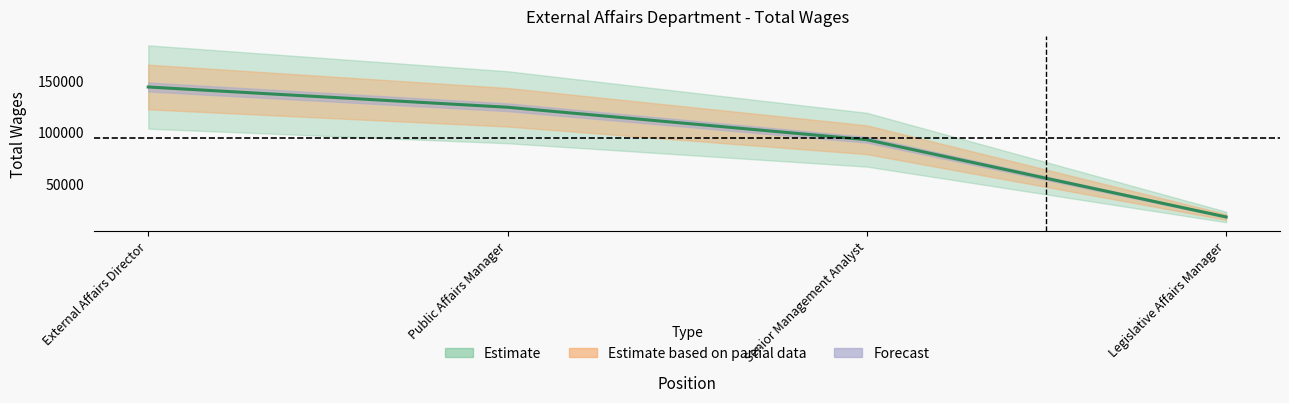

What is the average value?

95035